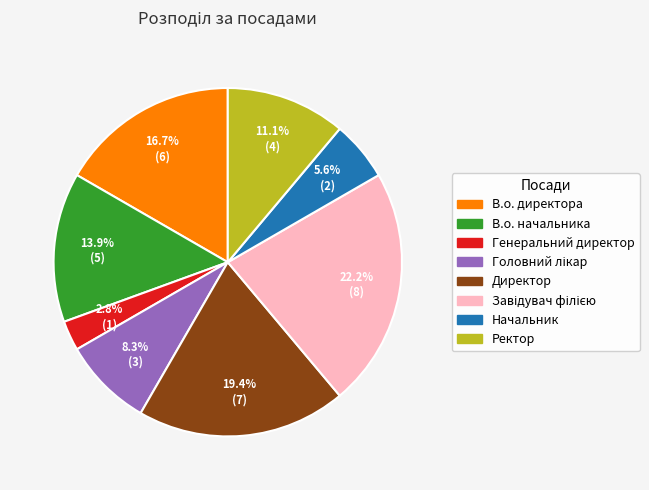

Between Директор and Генеральний директор, which is larger?

Директор